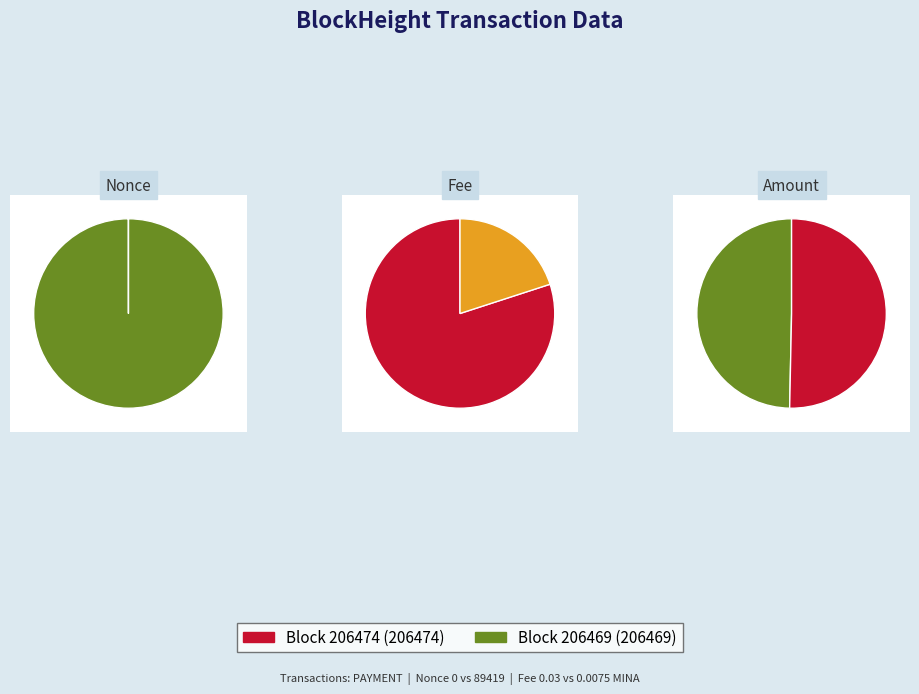

True or false: Nonce accounts for 0% of the total.

True